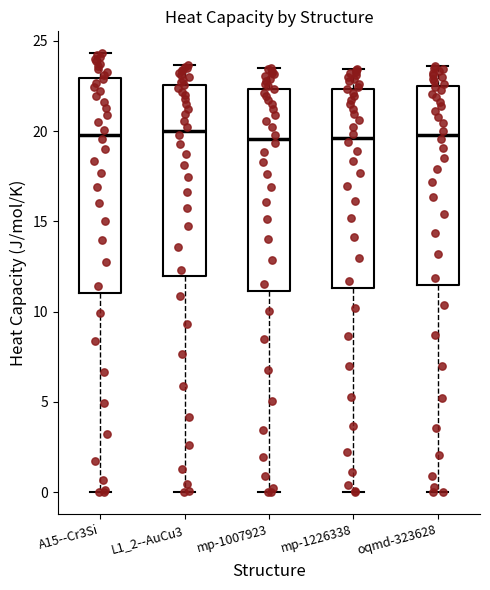

Reading left to right, read every box against the y-axis: the position of its median line, the range the box covers, and the ends of its whiskers. The values are not printed on the chart, so give them approximately, as read against the axis.

A15--Cr3Si: median 20.0, box 11.0 to 23.0, whiskers 0.0 to 24.5
L1_2--AuCu3: median 20.0, box 12.0 to 22.5, whiskers 0.0 to 23.5
mp-1007923: median 19.5, box 11.0 to 22.5, whiskers 0.0 to 23.5
mp-1226338: median 19.5, box 11.5 to 22.5, whiskers 0.0 to 23.5
oqmd-323628: median 20.0, box 11.5 to 22.5, whiskers 0.0 to 23.5